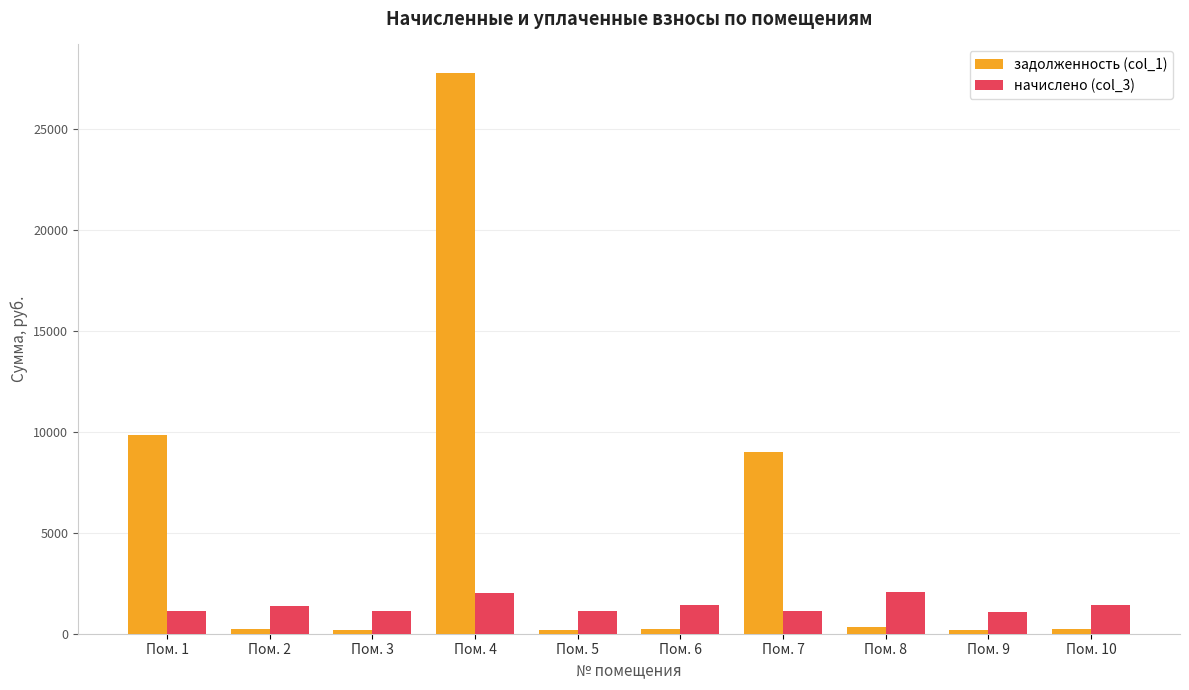

What is the greatest value displayed?

27789.0